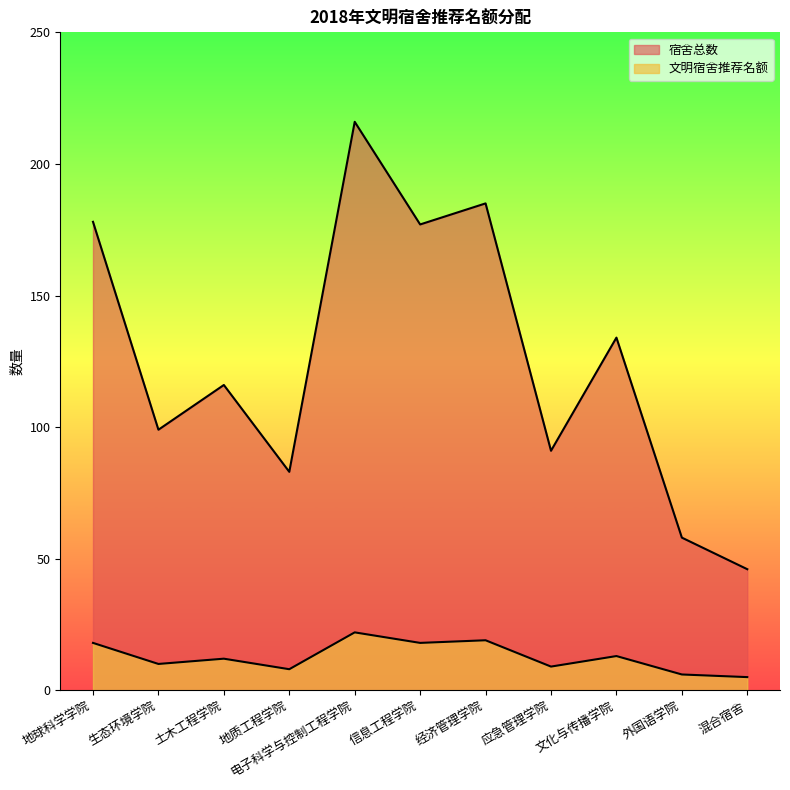

What are all the series names shown in the legend?

宿舍总数, 文明宿舍推荐名额